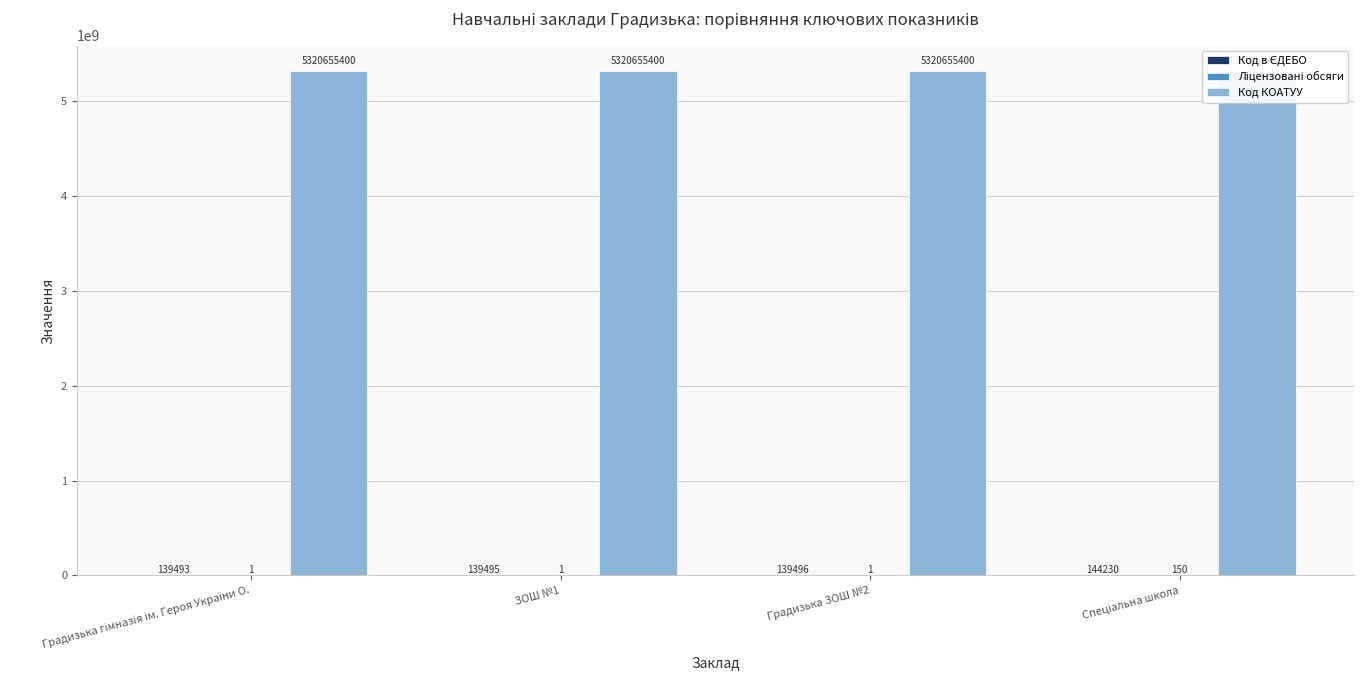

What is the difference between the second highest and second lowest values in the Код в ЄДЕБО series?

1